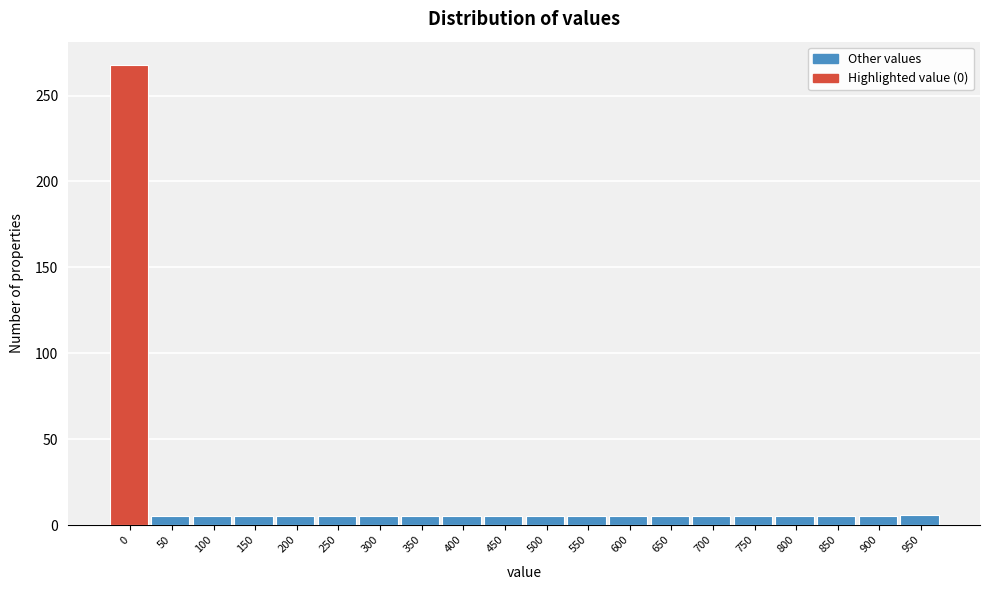

What is the average value?

18